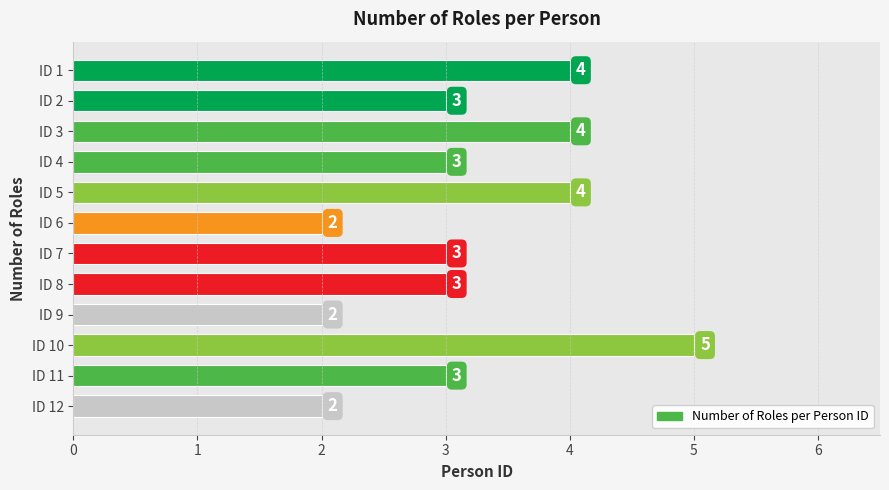

Reading bottom to top, list all the values displayed in this chart.

2	3	5	2	3	3	2	4	3	4	3	4